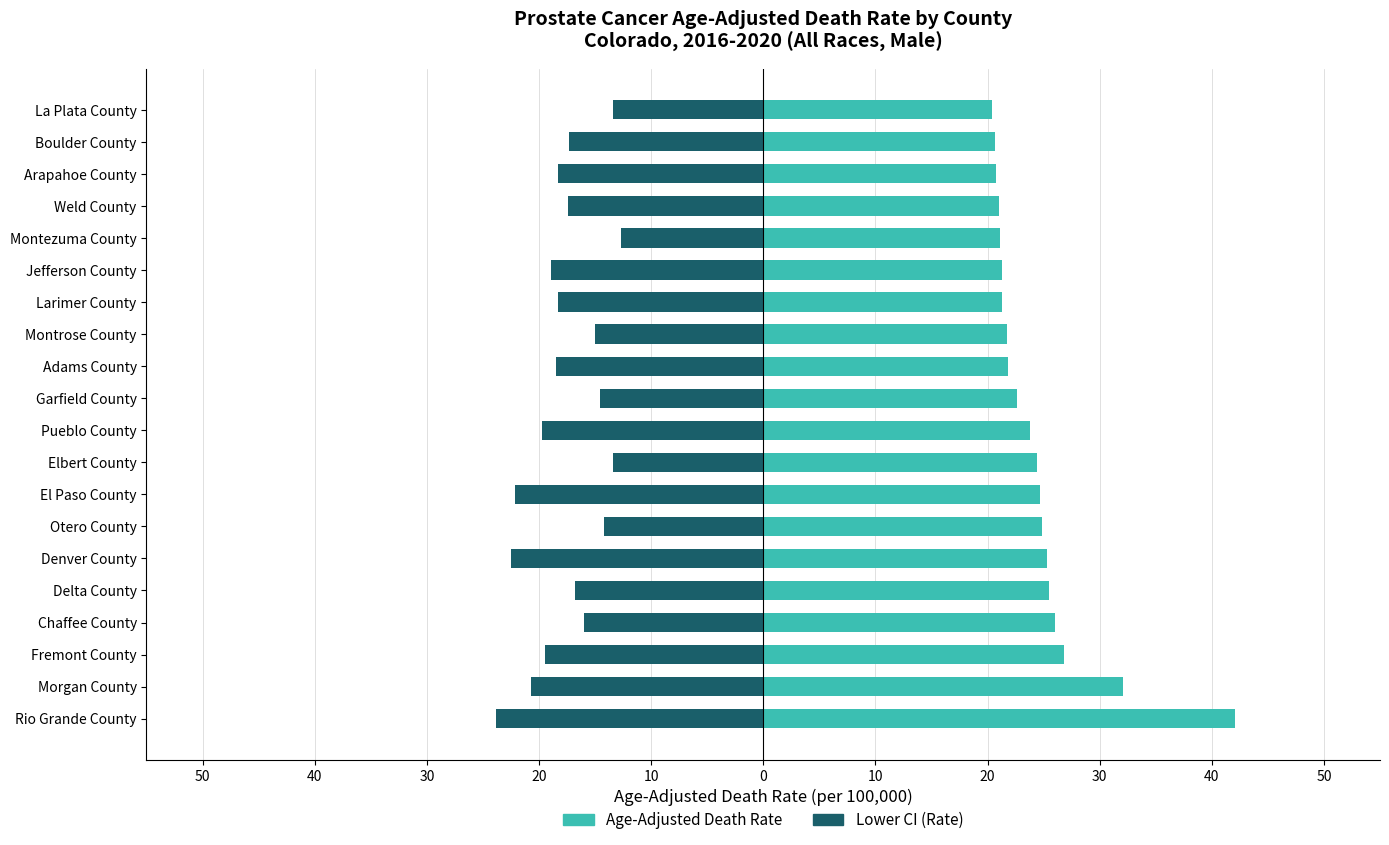

How many bars are there in total?

40